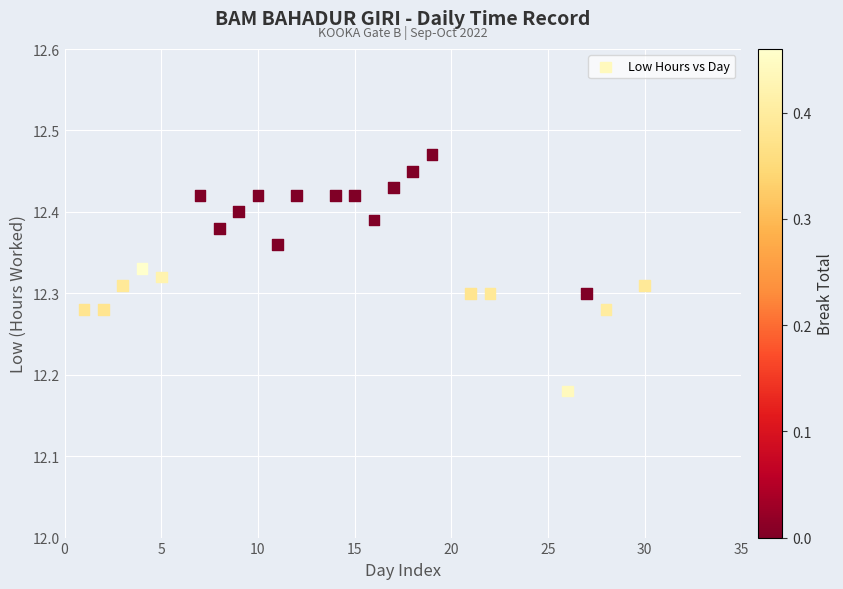

What is the range of Y values (max minus min)?

0.3